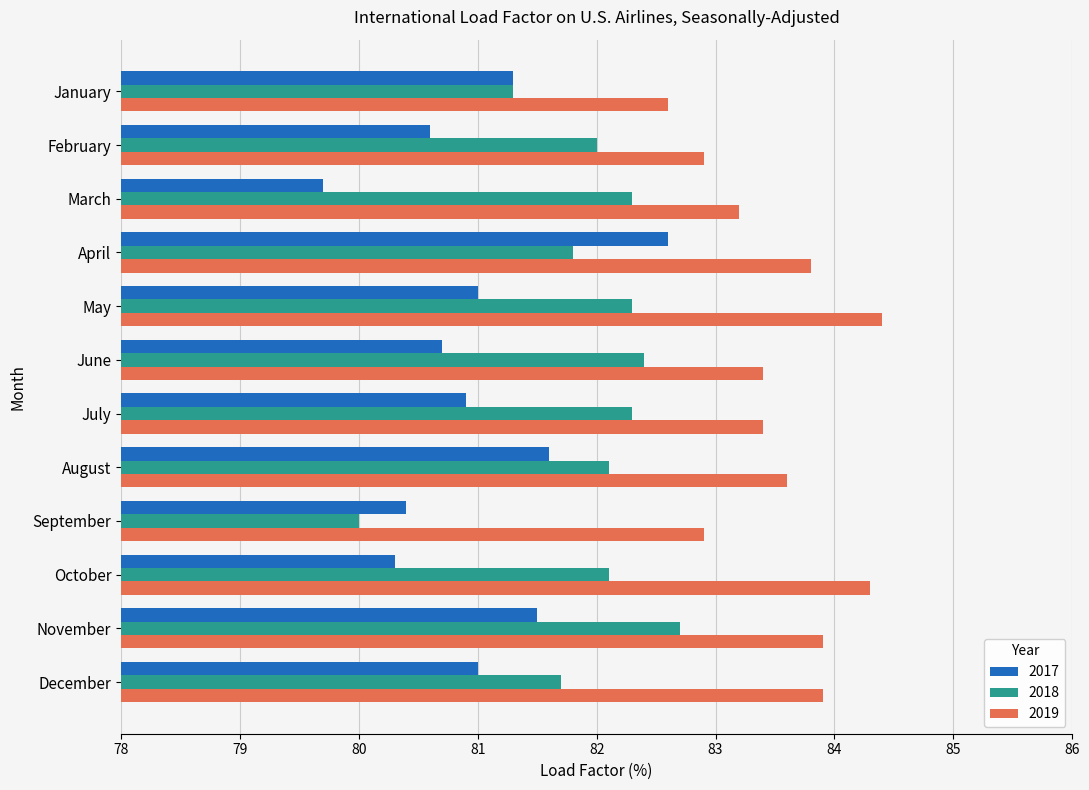

What is the minimum value for 2019?

82.6